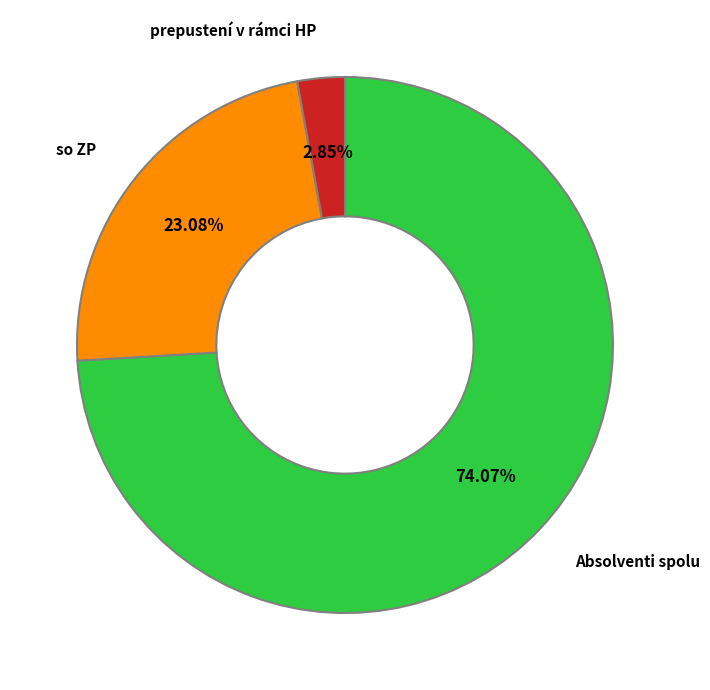

What is the majority slice?

Absolventi spolu